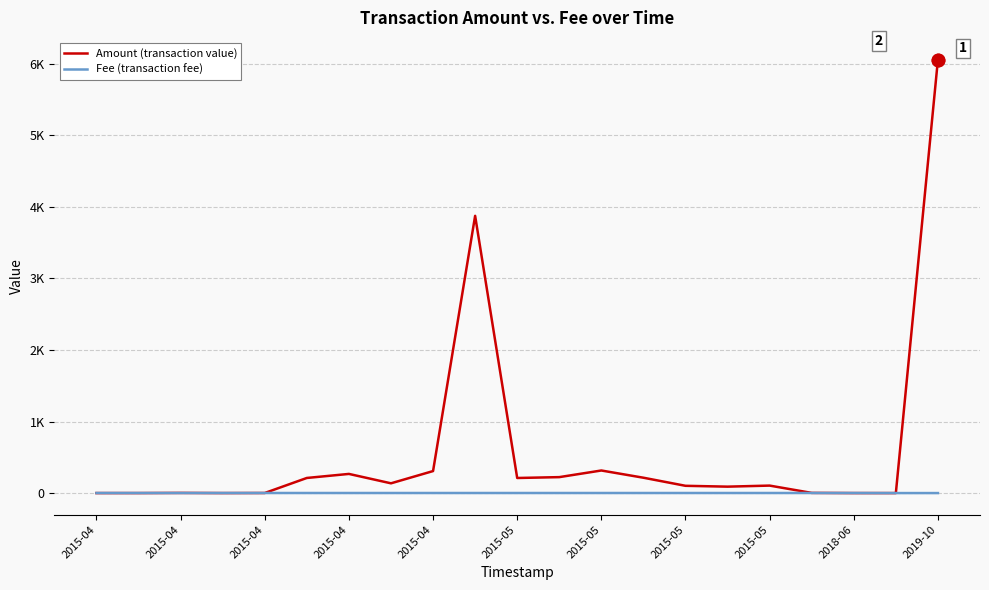

What are all the series names shown in the legend?

Amount (transaction value), Fee (transaction fee)